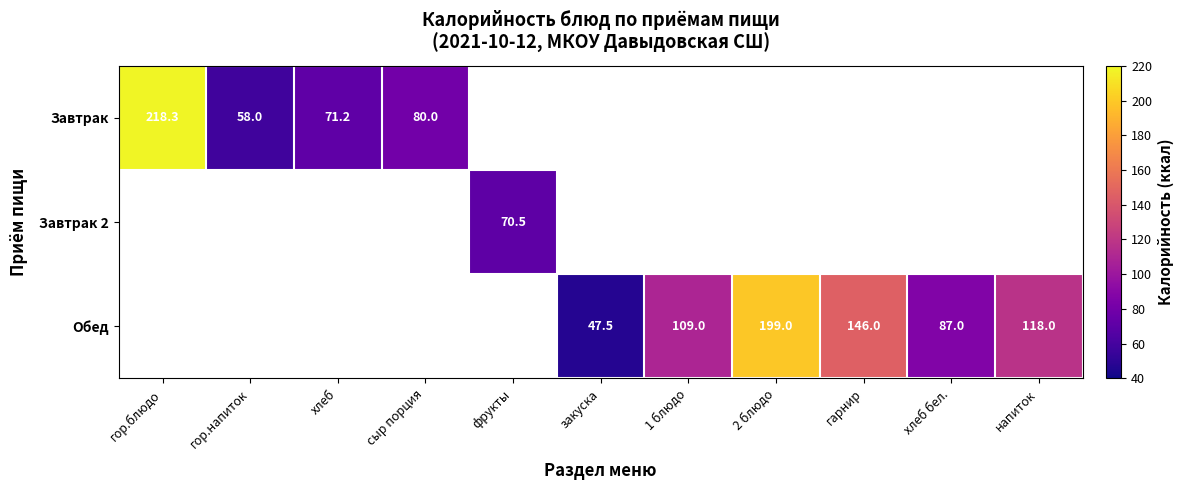

What is the sum of the Обед values at закуска and 2 блюдо?

246.5